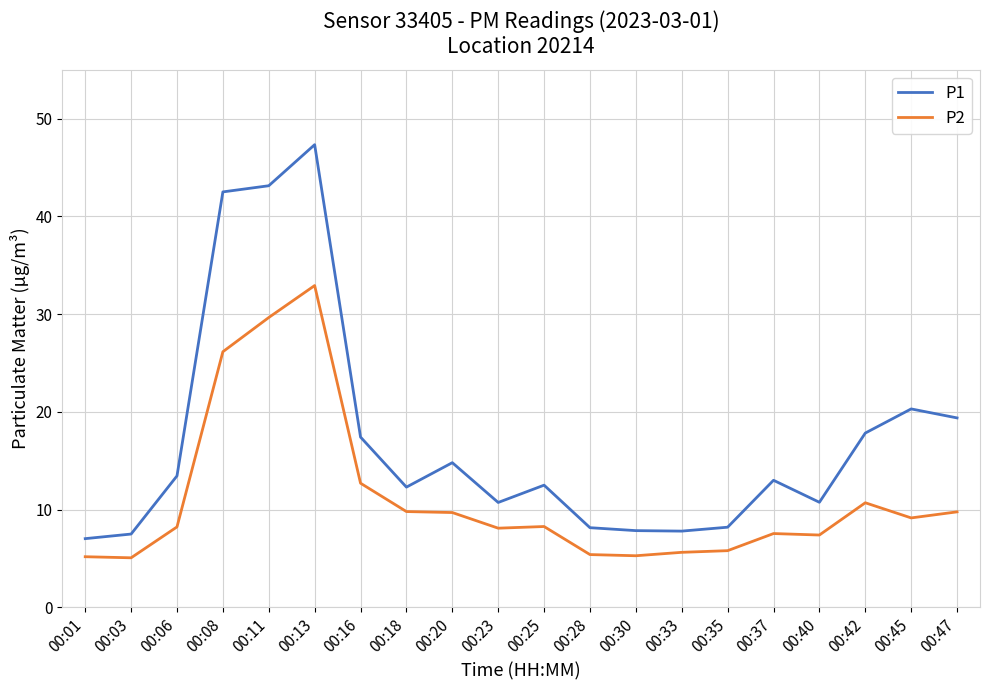

What is the difference between the second highest and second lowest values in the P2 series?

24.5